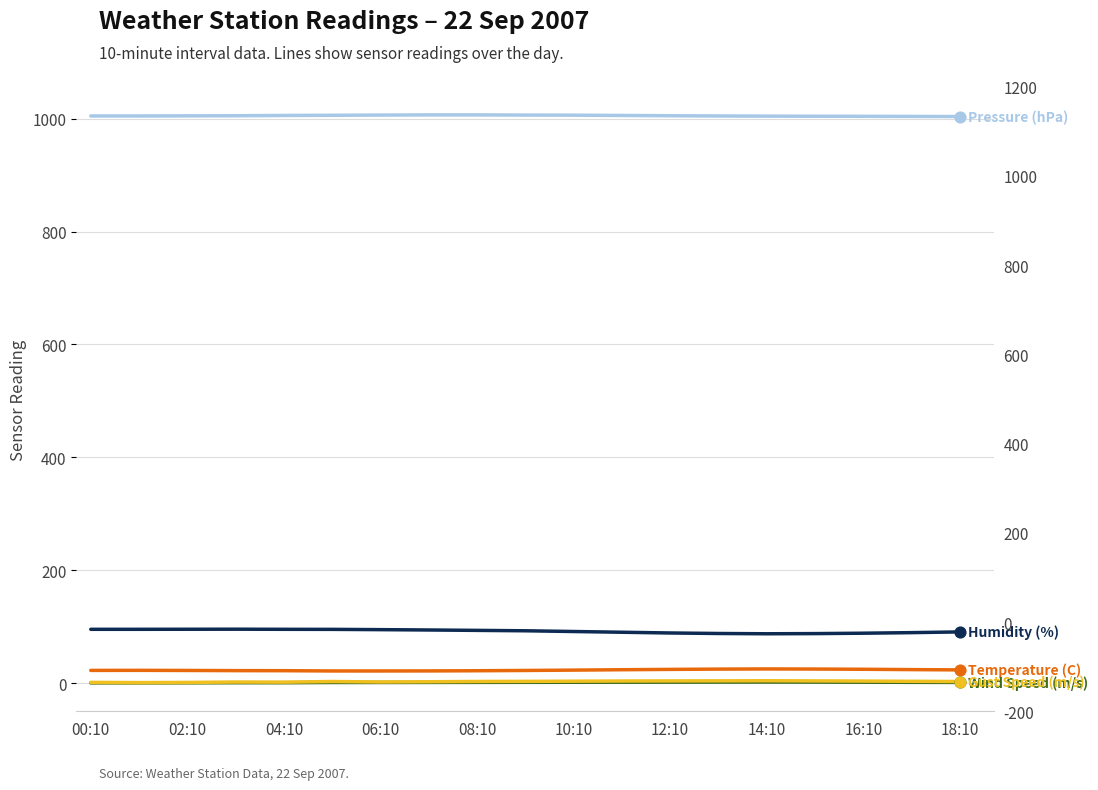

What are all the series names shown in the legend?

Temperature (C), Humidity (%), Pressure (hPa), Wind Speed (m/s), Gust Speed (m/s)